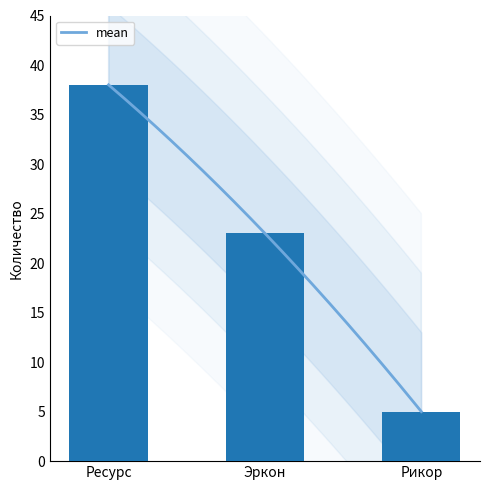

What is the value of the 2nd bar from the left?

23